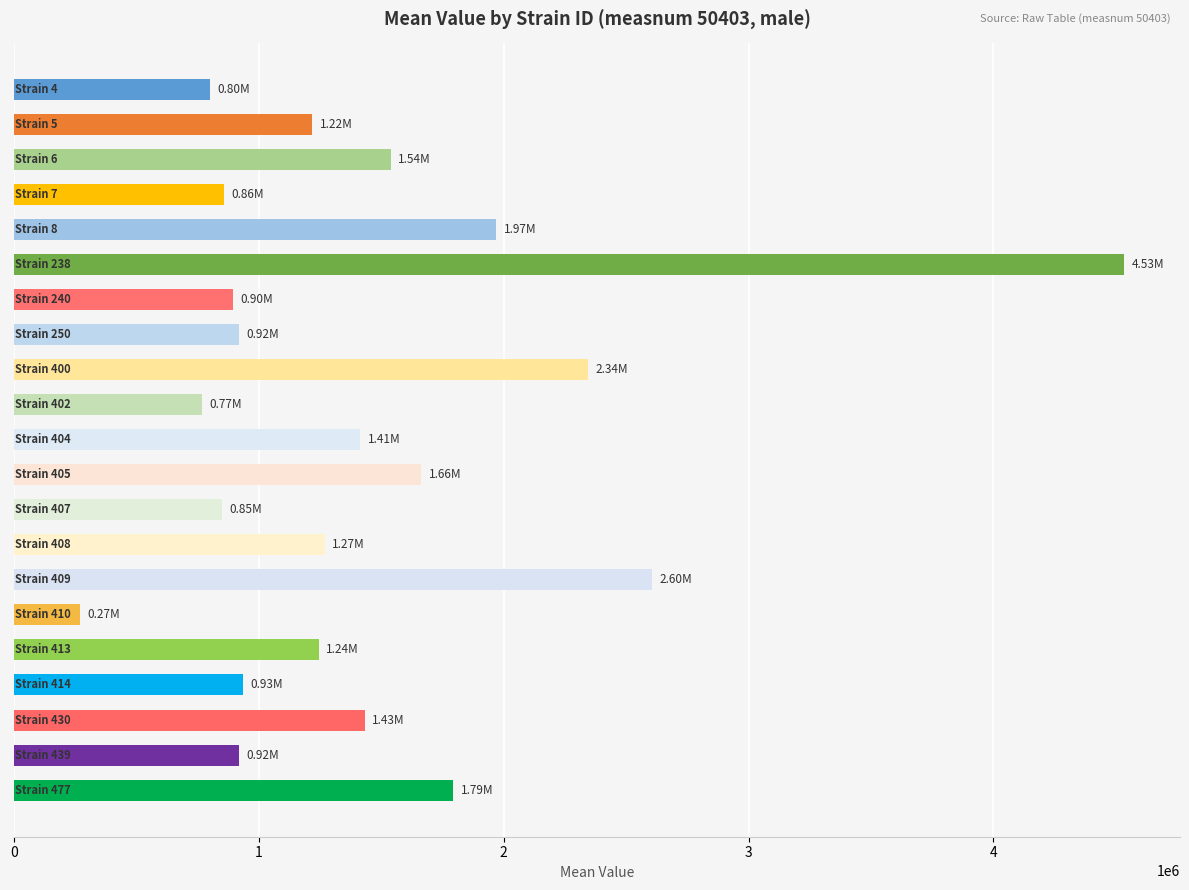

What is the difference between the second highest and minimum values?

2333619.6